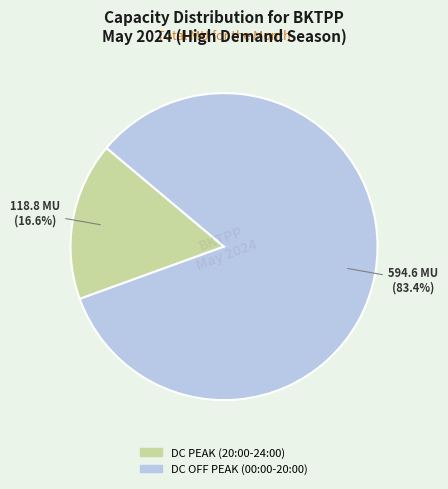

Count the number of slices in the pie.

2